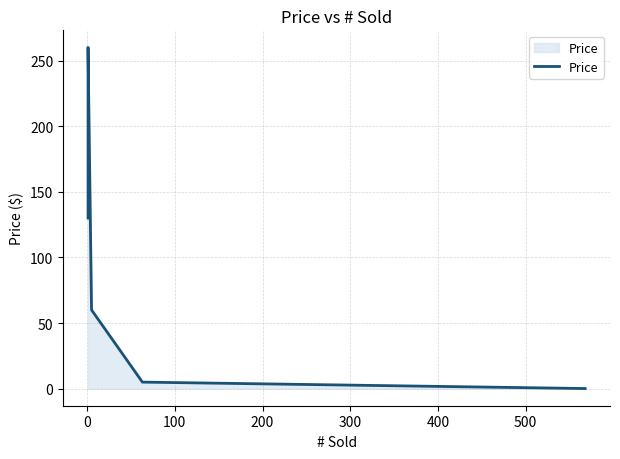

What is the maximum value shown in the chart?

260.0